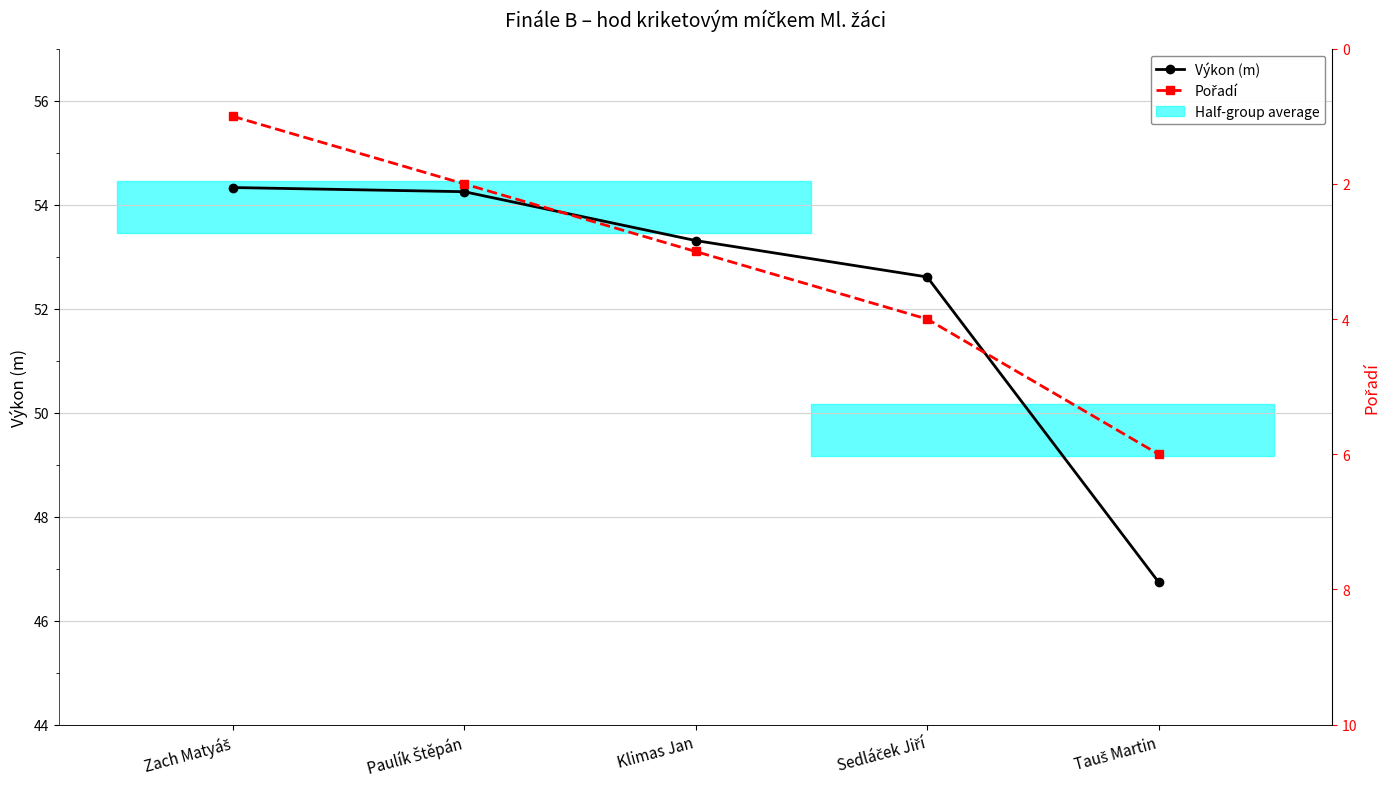

Reading left to right, list all the values displayed in this chart.

Výkon (m): 54.3	54.2	53.3	52.6	46.7
Pořadí: 1.0	2.0	3.0	4.0	6.0